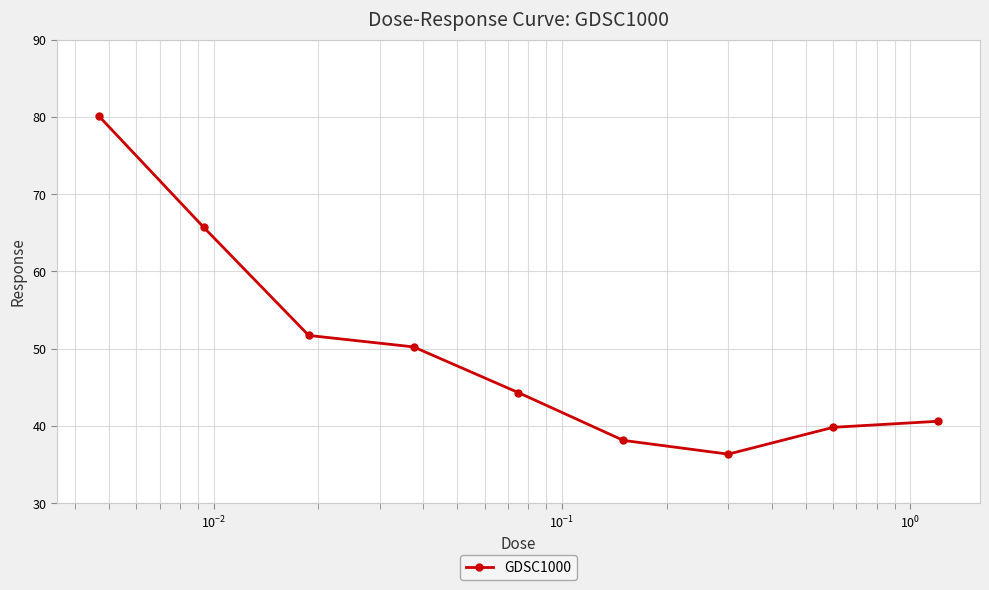

How many values are below 44?

4